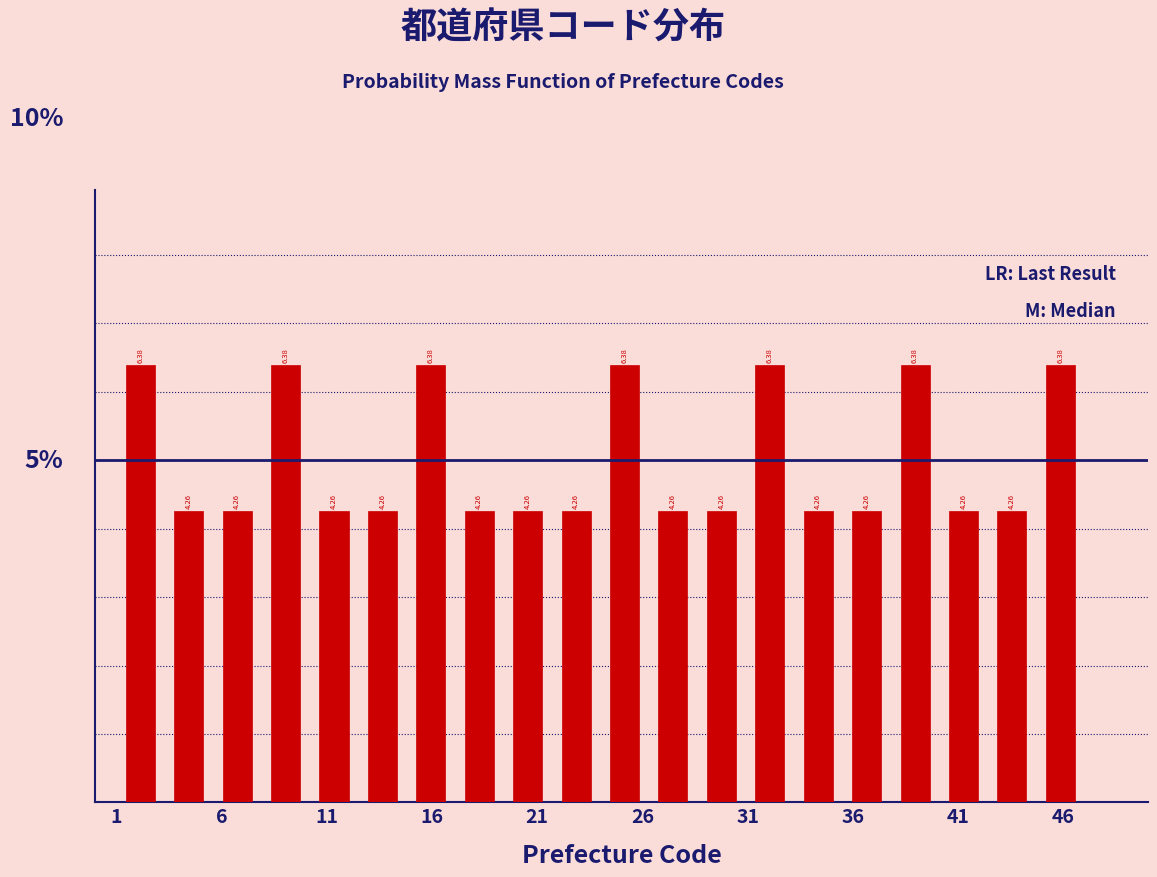

What is the height of the bar covering 7.9 to 10.2 on the x-axis? The bar edges are not printed on the chart, so give them approximately, as read against the axis.

6.38